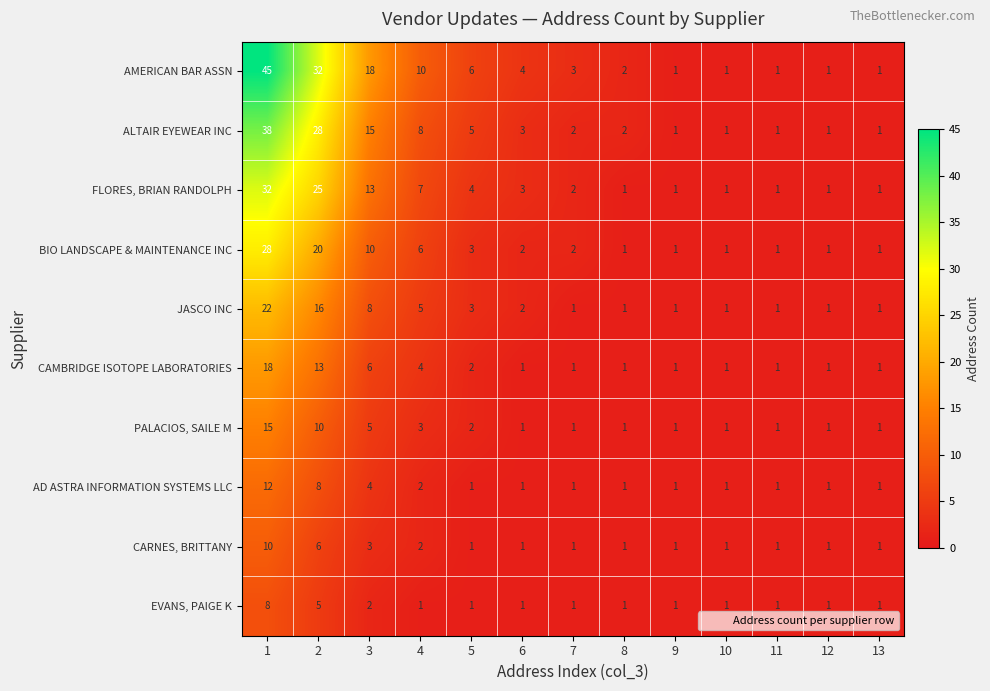

What is the minimum value shown in the chart?

1